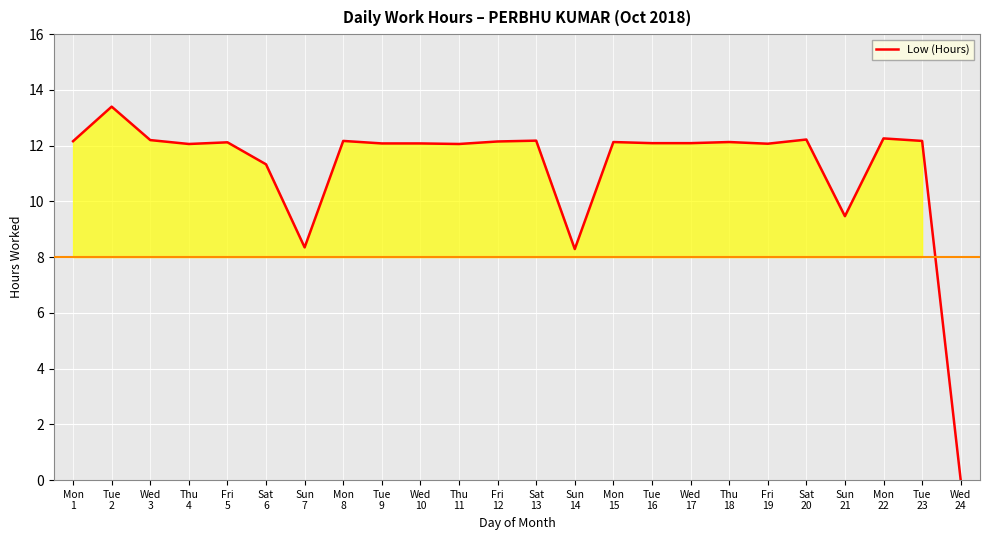

What is the greatest value displayed?

13.4